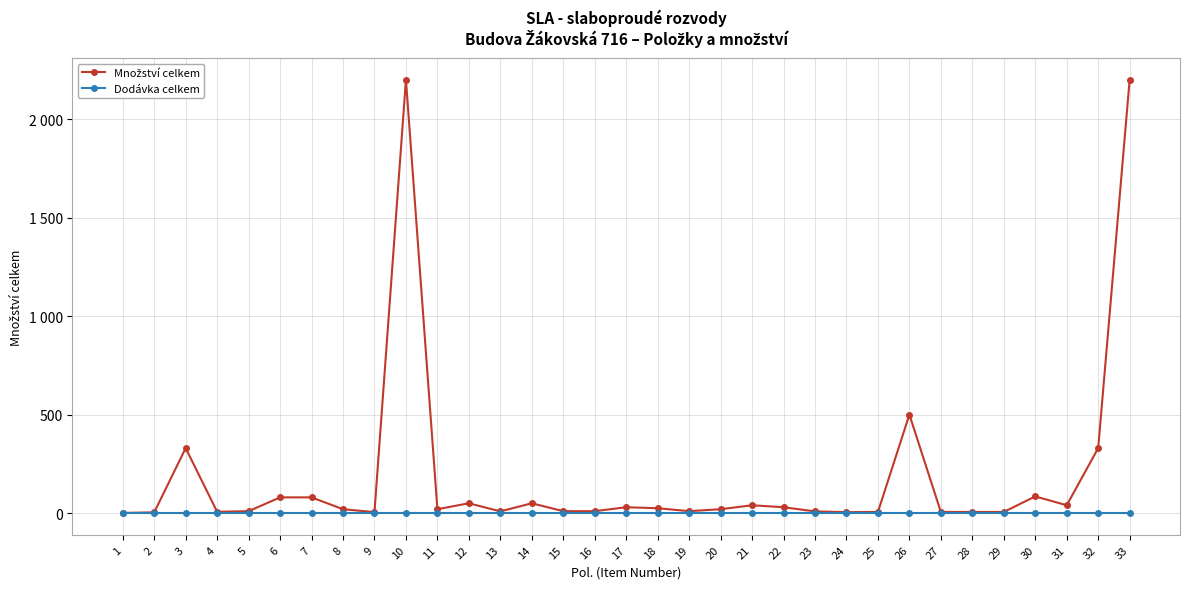

Which has a higher value, 21 or 23?

21